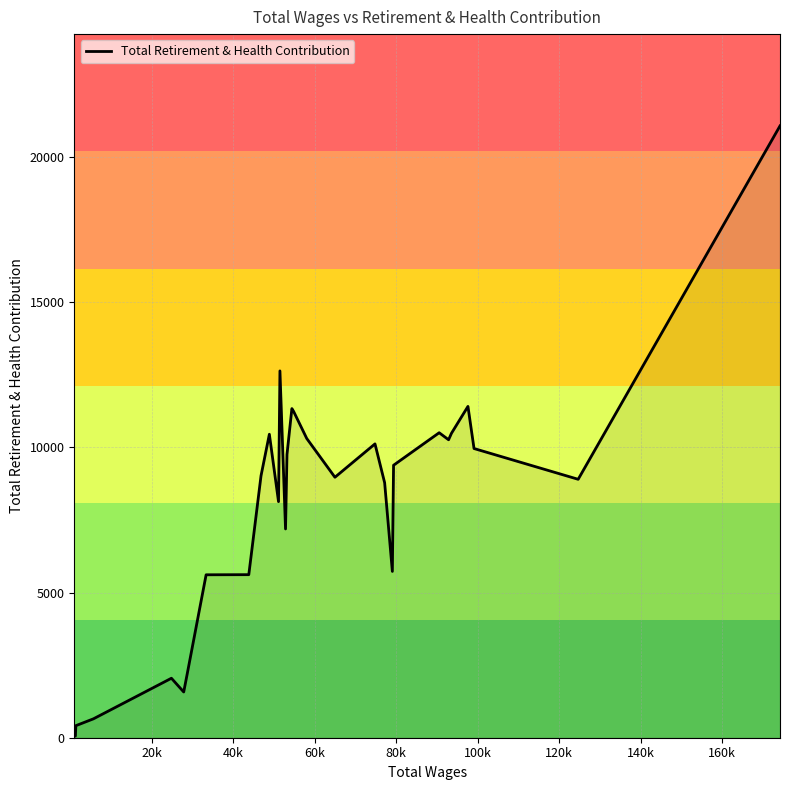

What is the difference between the maximum and minimum values?

21010